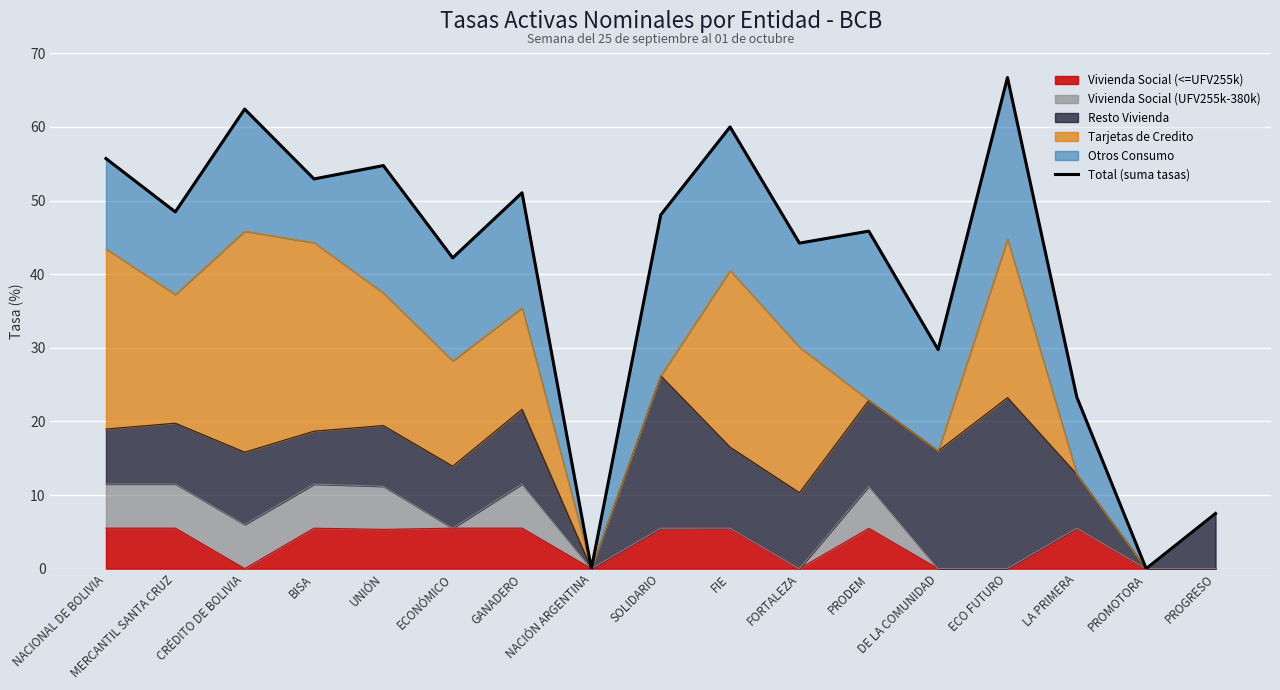

How many lines are shown in the chart?

1